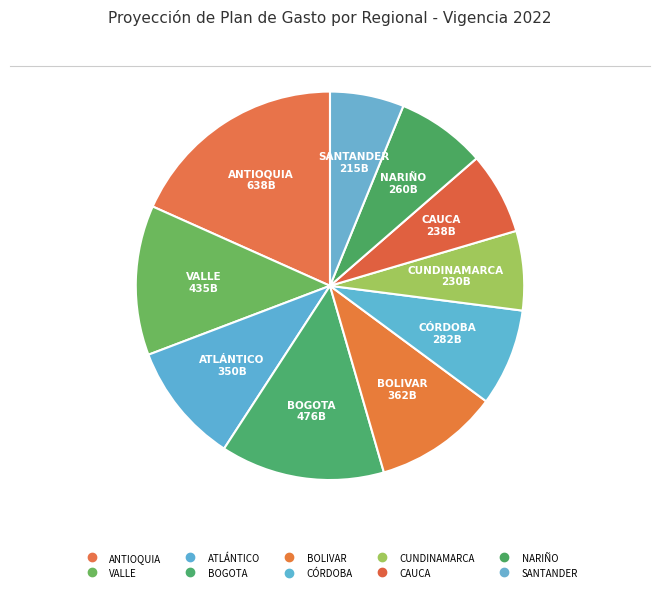

How many segments does this pie chart have?

10